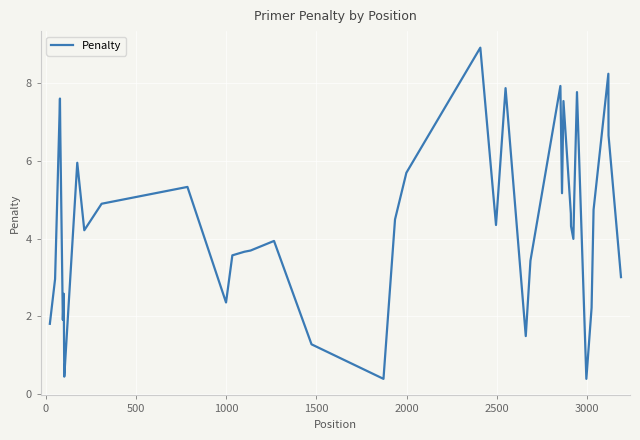

What is the minimum value shown in the chart?

0.4